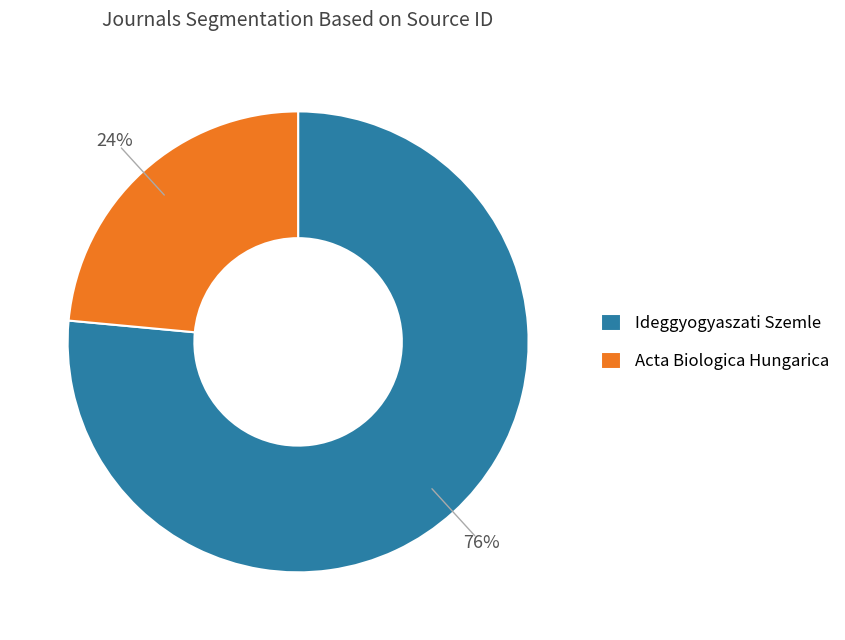

How many slices are in this pie chart?

2